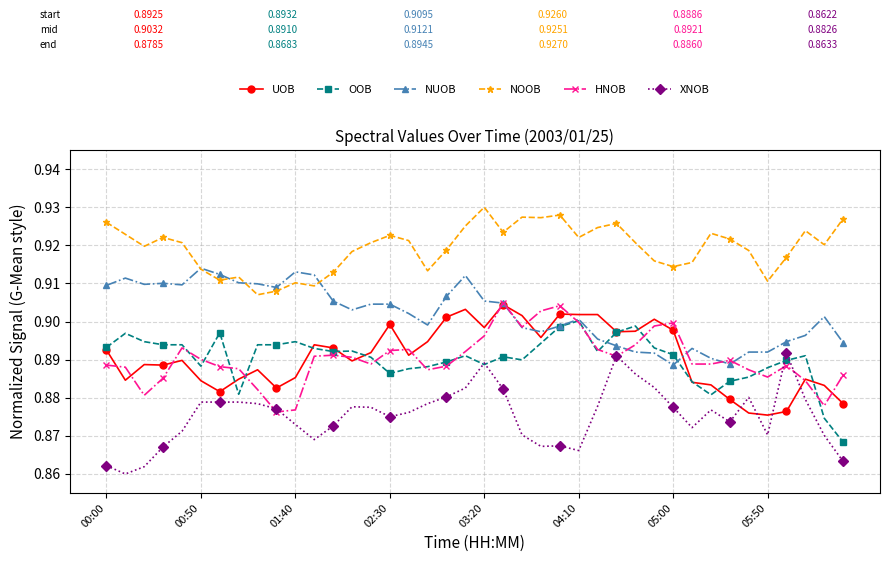

True or false: HNOB has more than 2 points higher than both neighbors.

True